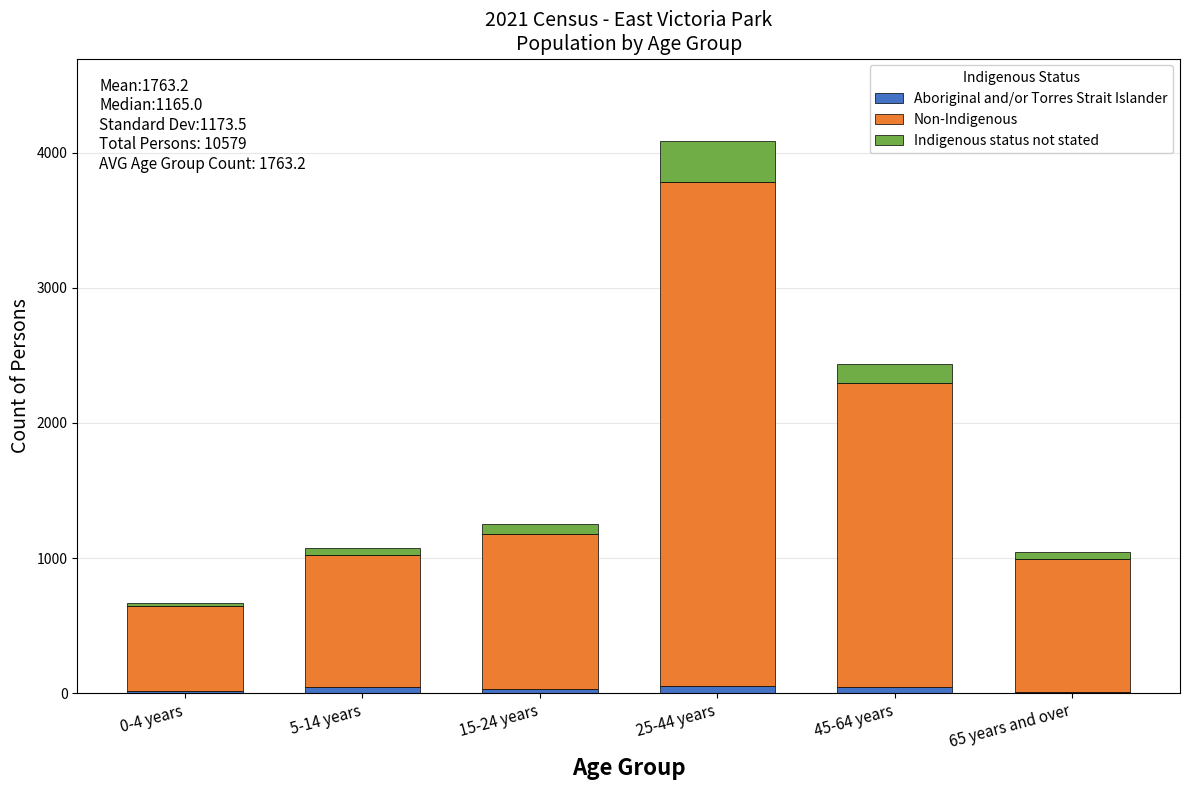

At which category is the sum across all series the highest?

25-44 years